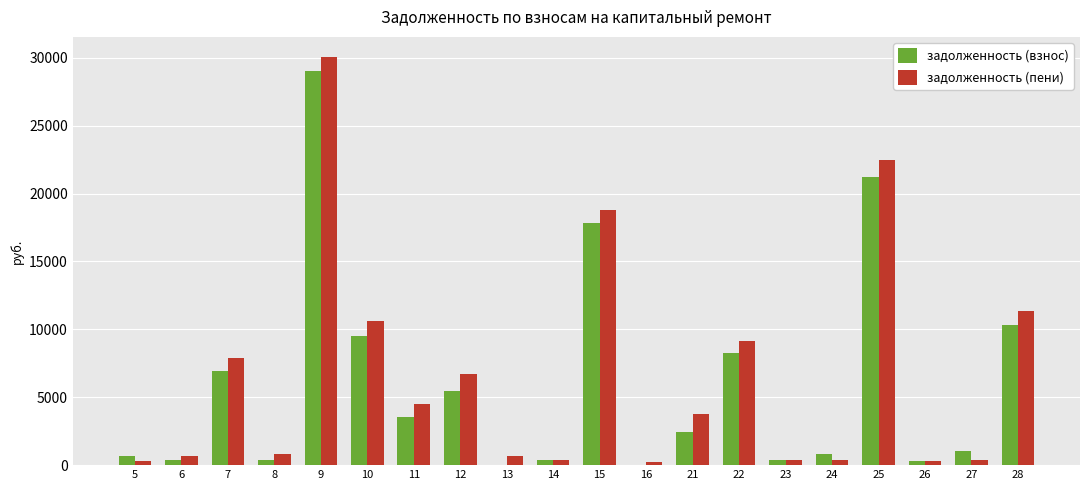

Is the value of задолженность (взнос) at 26 greater than the value of задолженность (пени) at 28?

No